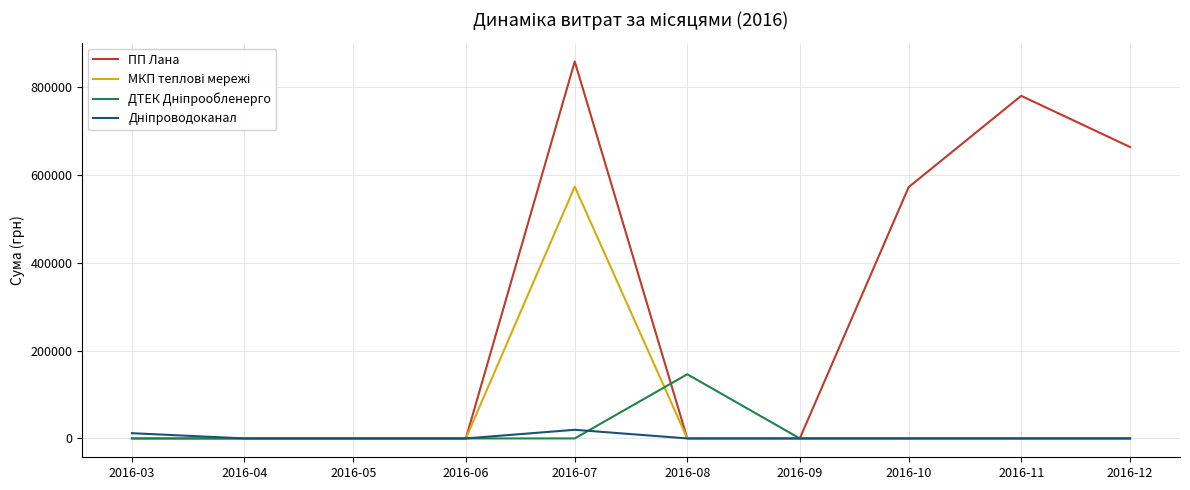

Which category has the highest value across all series?

2016-07